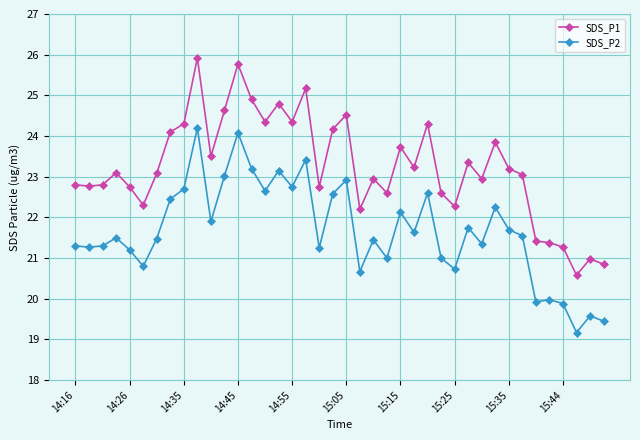

How many series are shown in this chart?

2